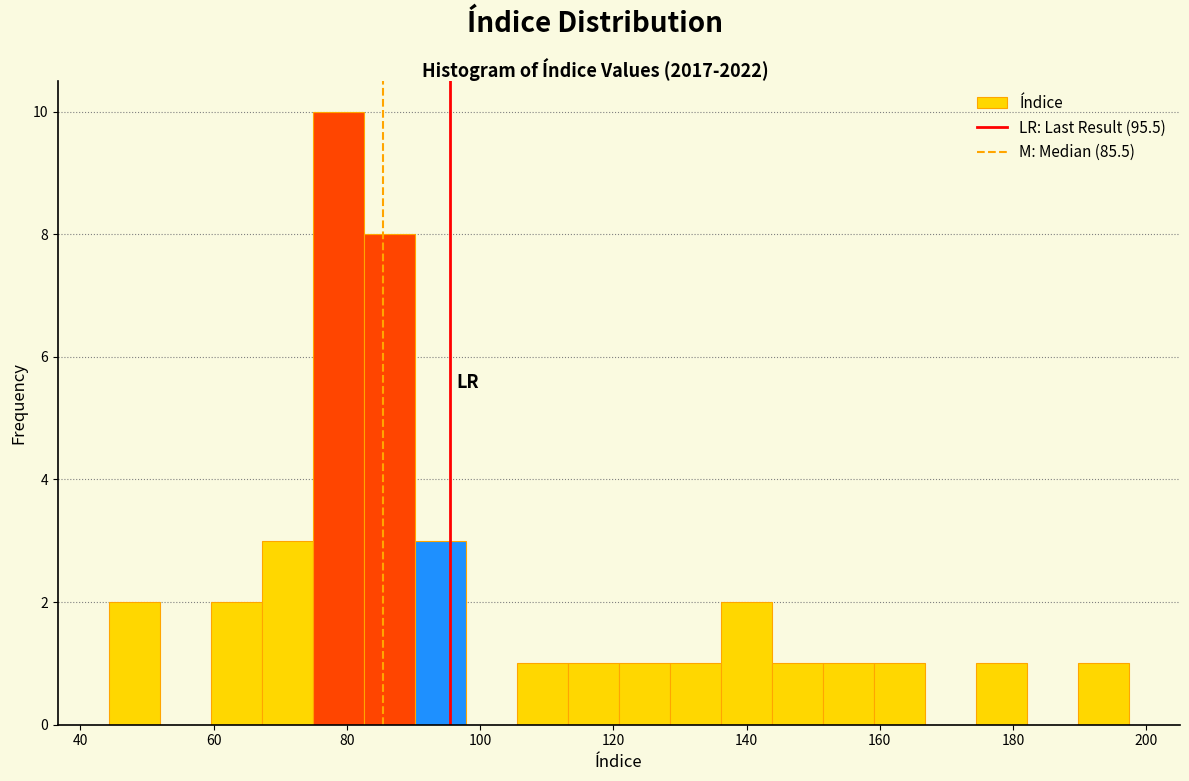

Around what value on the x-axis is the tallest bar? Give the approximate position of its centre, as read against the axis.

78